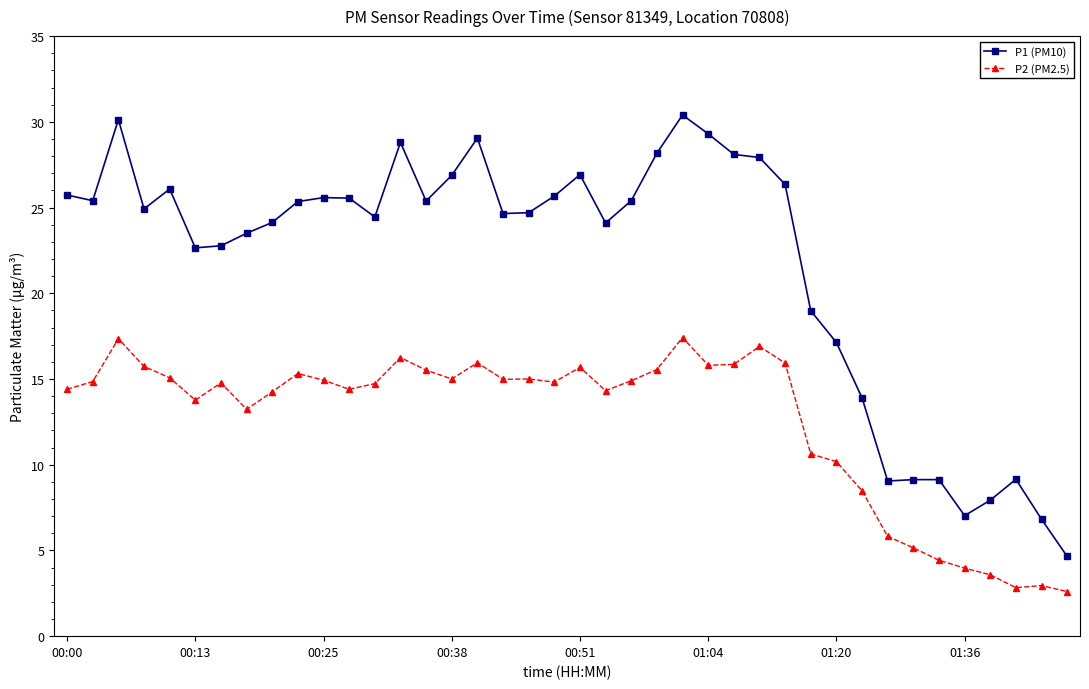

What is the value of the P1 (PM10) point at the 19th from the left?

24.7